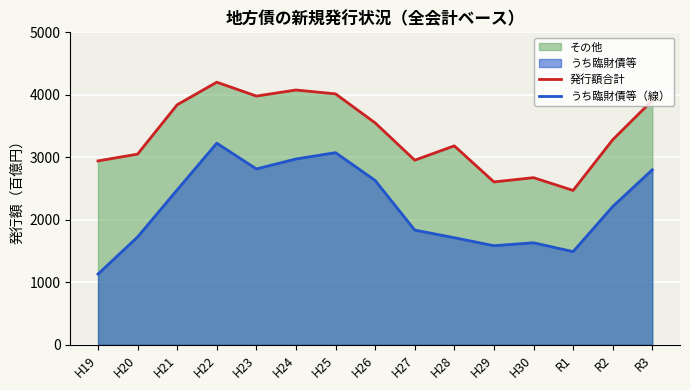

What is the total value across all series at R2?

5493